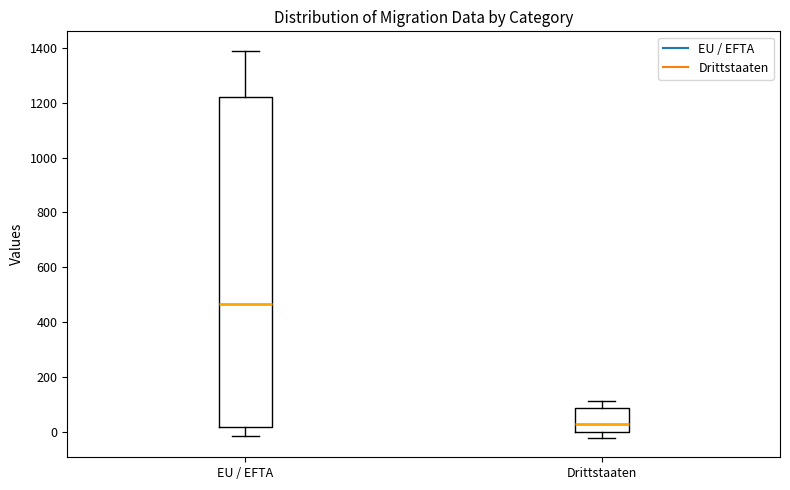

Reading left to right, read every box against the y-axis: the position of its median line, the range the box covers, and the ends of its whiskers. The values are not printed on the chart, so give them approximately, as read against the axis.

EU / EFTA: median 460, box 20 to 1220, whiskers -20 to 1400
Drittstaaten: median 20, box 0 to 80, whiskers -20 to 120